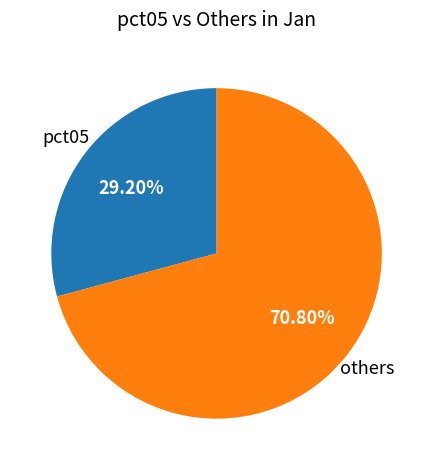

Is there a majority slice in this chart?

Yes